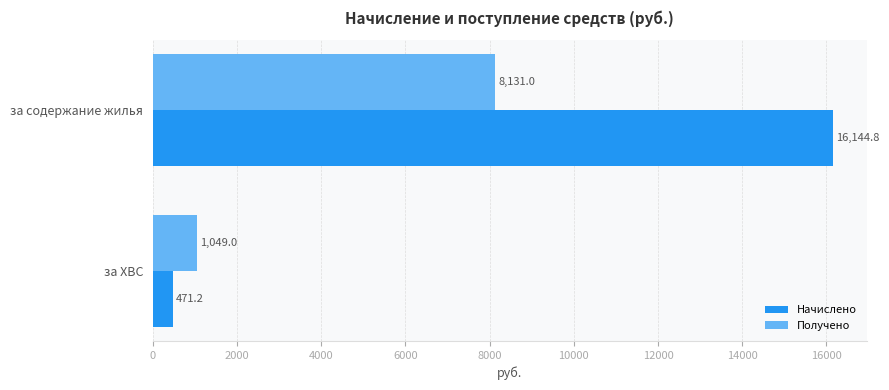

What are all the series names shown in the legend?

Начислено, Получено